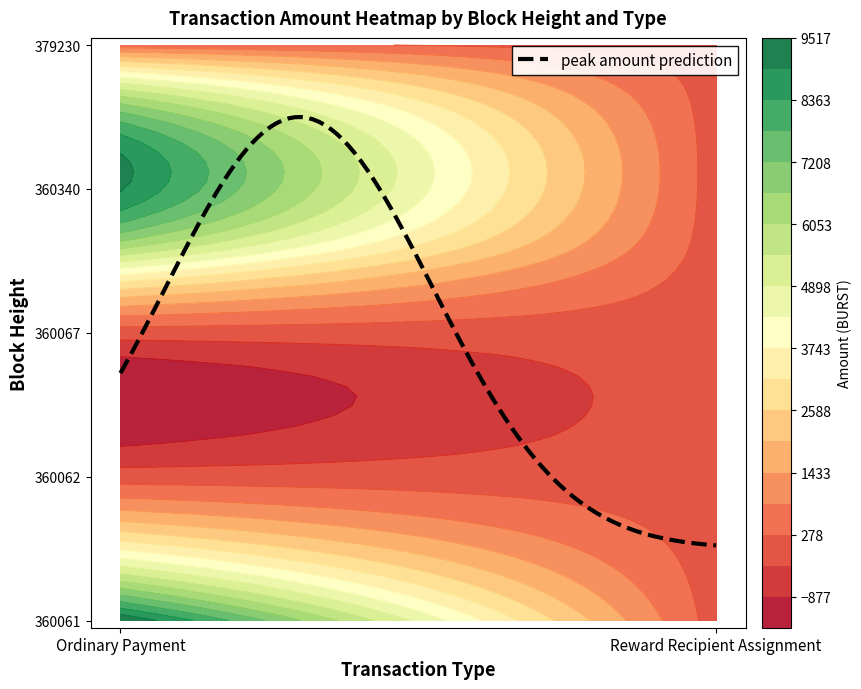

True or false: Ordinary Payment has a value of 4456.0 at 2.

False